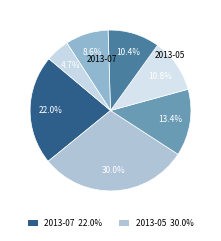

How many segments does this pie chart have?

7